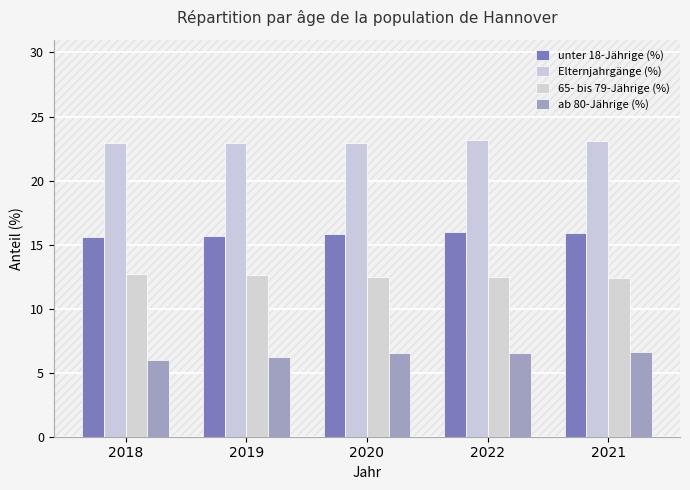

Which category has the highest value across all series?

2022